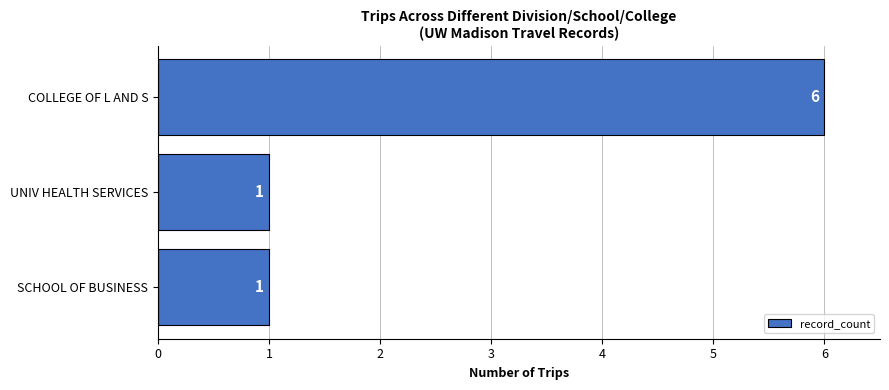

Reading bottom to top, list all the values displayed in this chart.

1	1	6